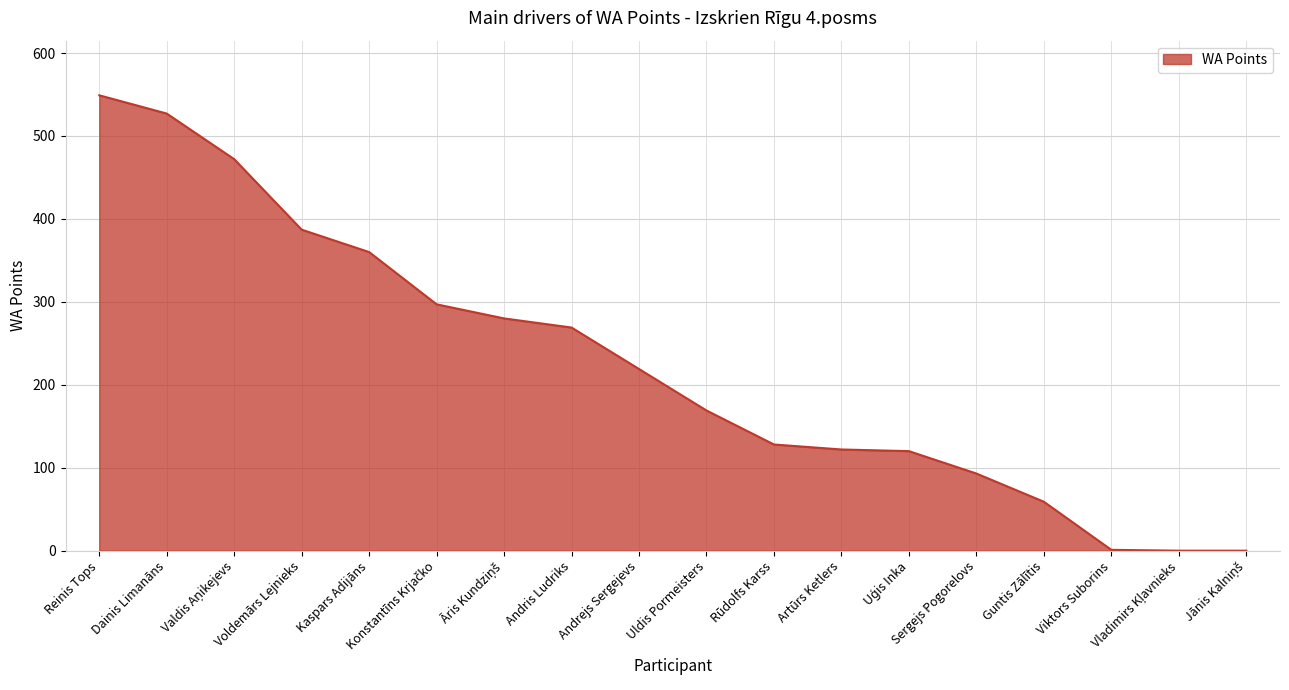

What is the difference between the maximum and minimum values?

549